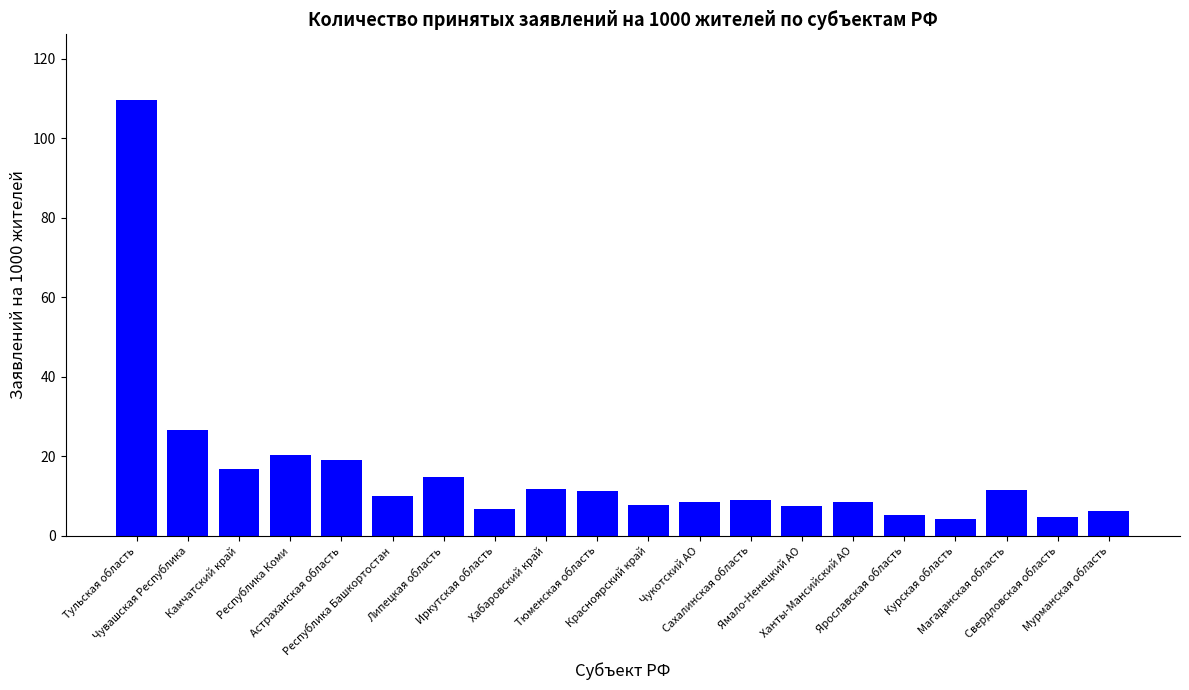

What is the sum of all values?

319.8